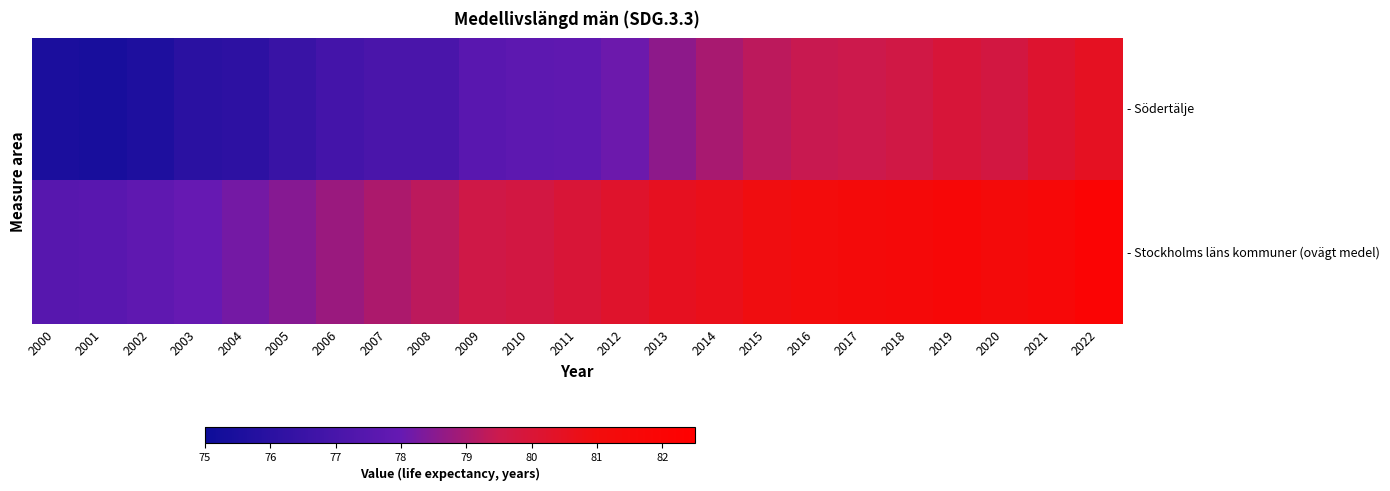

Is the value of - Södertälje at 2003 greater than the value of - Stockholms läns kommuner (ovägt medel) at 2004?

No